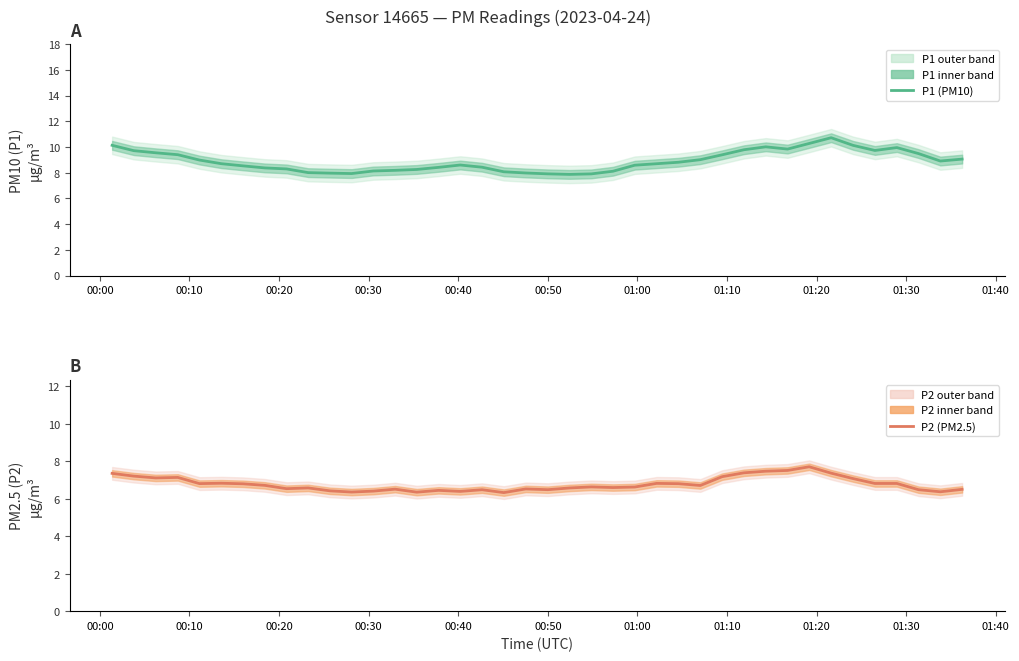

True or false: P1 (PM10) and P2 (PM2.5) intersect in this chart.

False